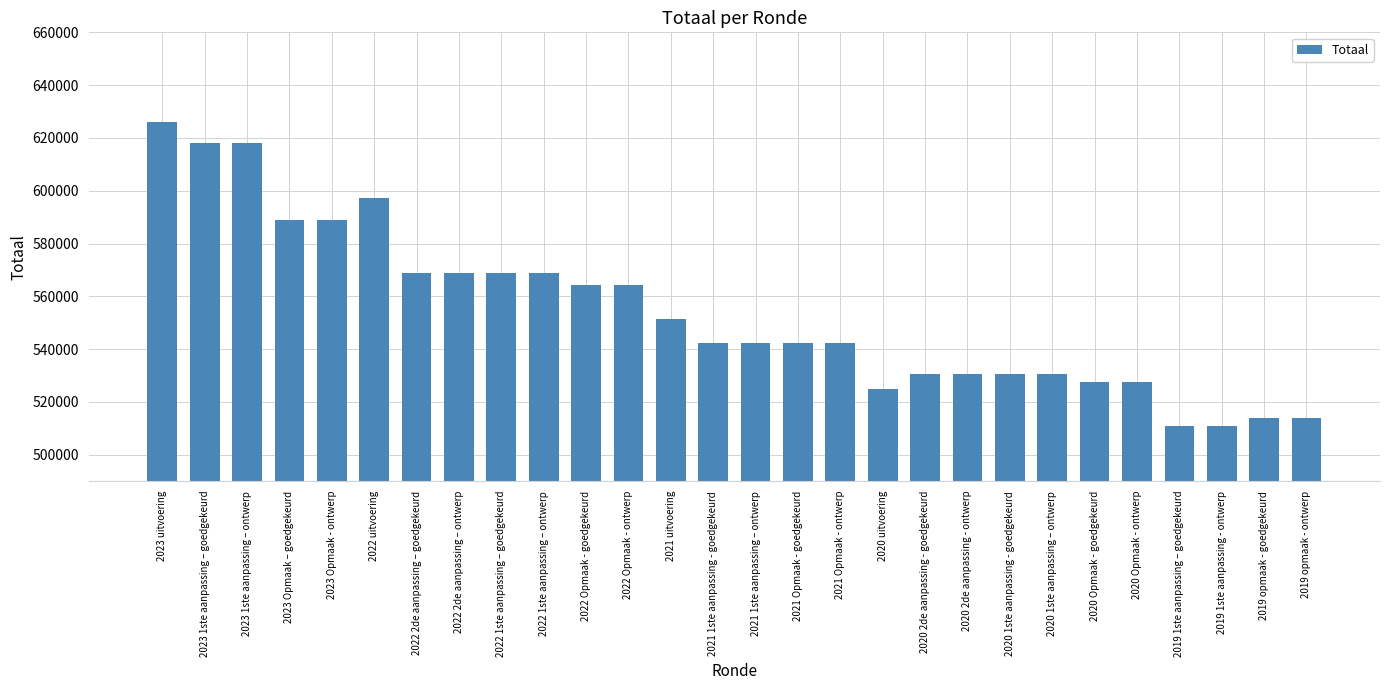

Reading left to right, transcribe all the data shown in this chart.

2023 uitvoering=625906	2023 1ste aanpassing – goedgekeurd=618135	2023 1ste aanpassing – ontwerp=618135	2023 Opmaak – goedgekeurd=589028	2023 Opmaak - ontwerp=589028	2022 uitvoering=597330	2022 2de aanpassing – goedgekeurd=568740	2022 2de aanpassing – ontwerp=568740	2022 1ste aanpassing – goedgekeurd=568740	2022 1ste aanpassing – ontwerp=568740	2022 Opmaak - goedgekeurd=564144	2022 Opmaak - ontwerp=564144	2021 uitvoering=551571	2021 1ste aanpassing - goedgekeurd=542262	2021 1ste aanpassing – ontwerp=542262	2021 Opmaak - goedgekeurd=542262	2021 Opmaak - ontwerp=542262	2020 uitvoering=525008	2020 2de aanpassing - goedgekeurd=530625	2020 2de aanpassing - ontwerp=530625	2020 1ste aanpassing - goedgekeurd=530625	2020 1ste aanpassing – ontwerp=530625	2020 Opmaak - goedgekeurd=527366	2020 Opmaak - ontwerp=527366	2019 1ste aanpassing – goedgekeurd=510984	2019 1ste aanpassing - ontwerp=510984	2019 opmaak - goedgekeurd=514051	2019 opmaak - ontwerp=514051